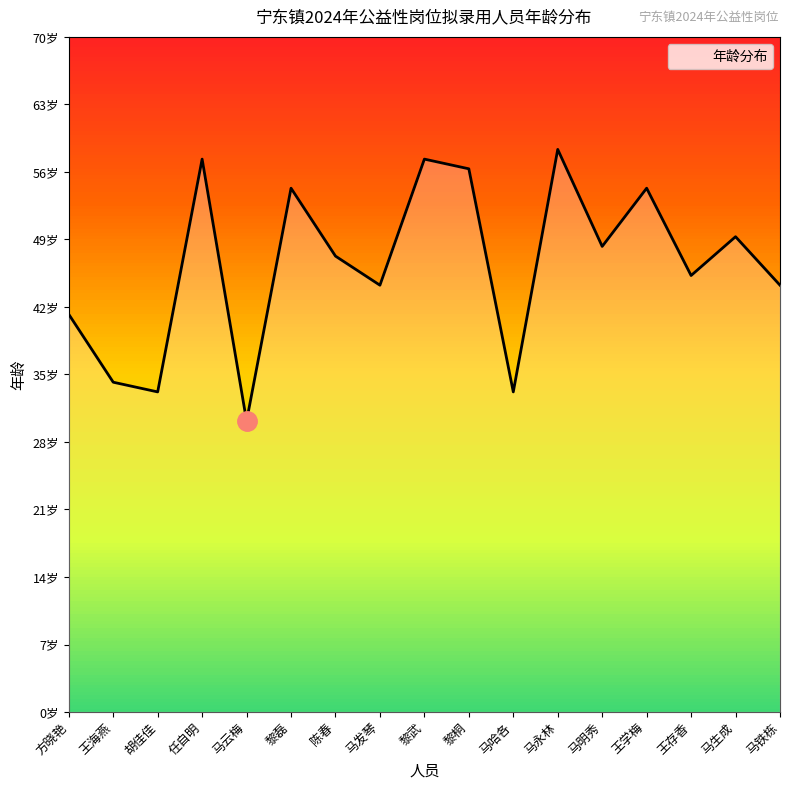

At which label is the value closest to 44?

马发琴